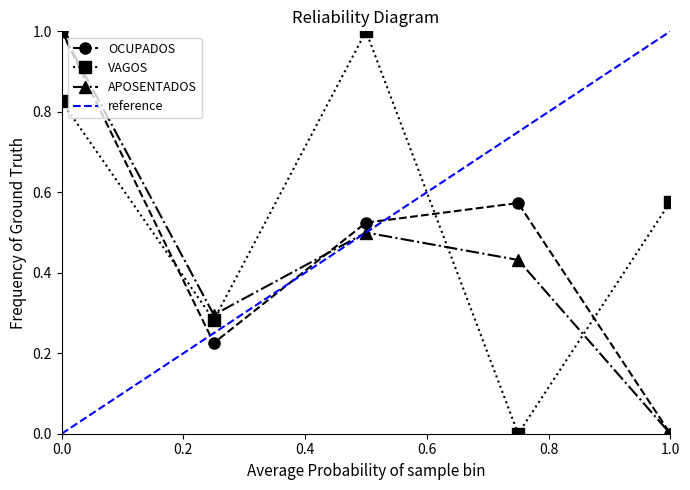

True or false: VAGOS and APOSENTADOS cross at least once.

True